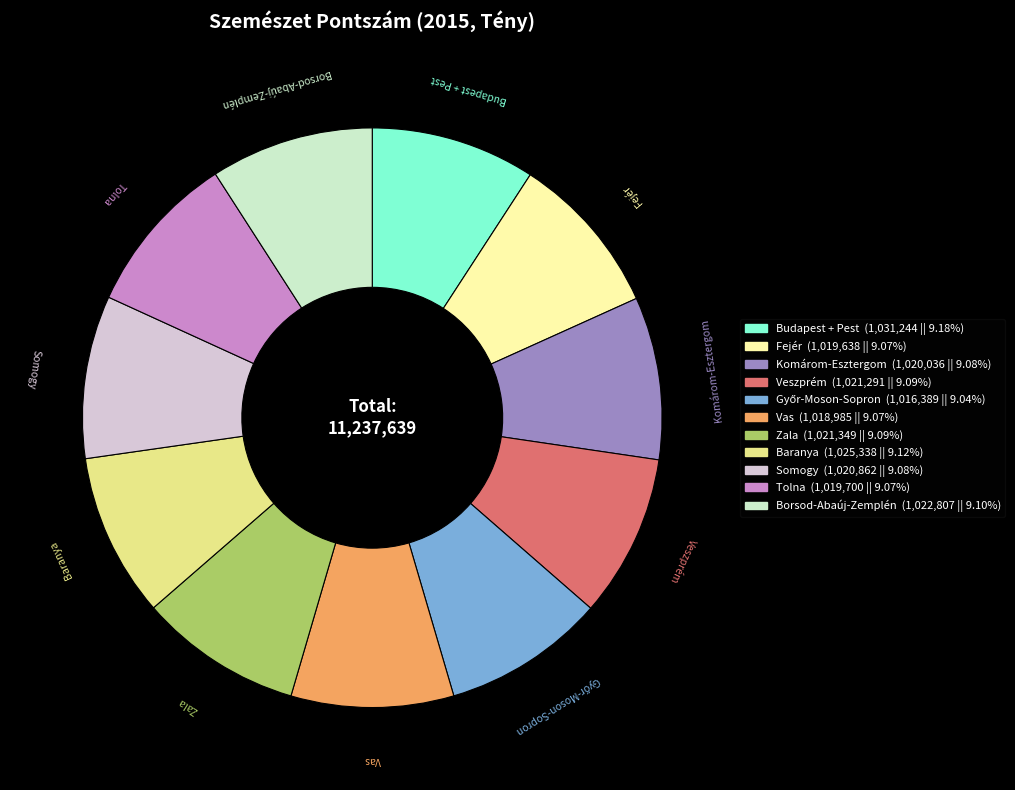

Does Vas represent more than half of the total?

No